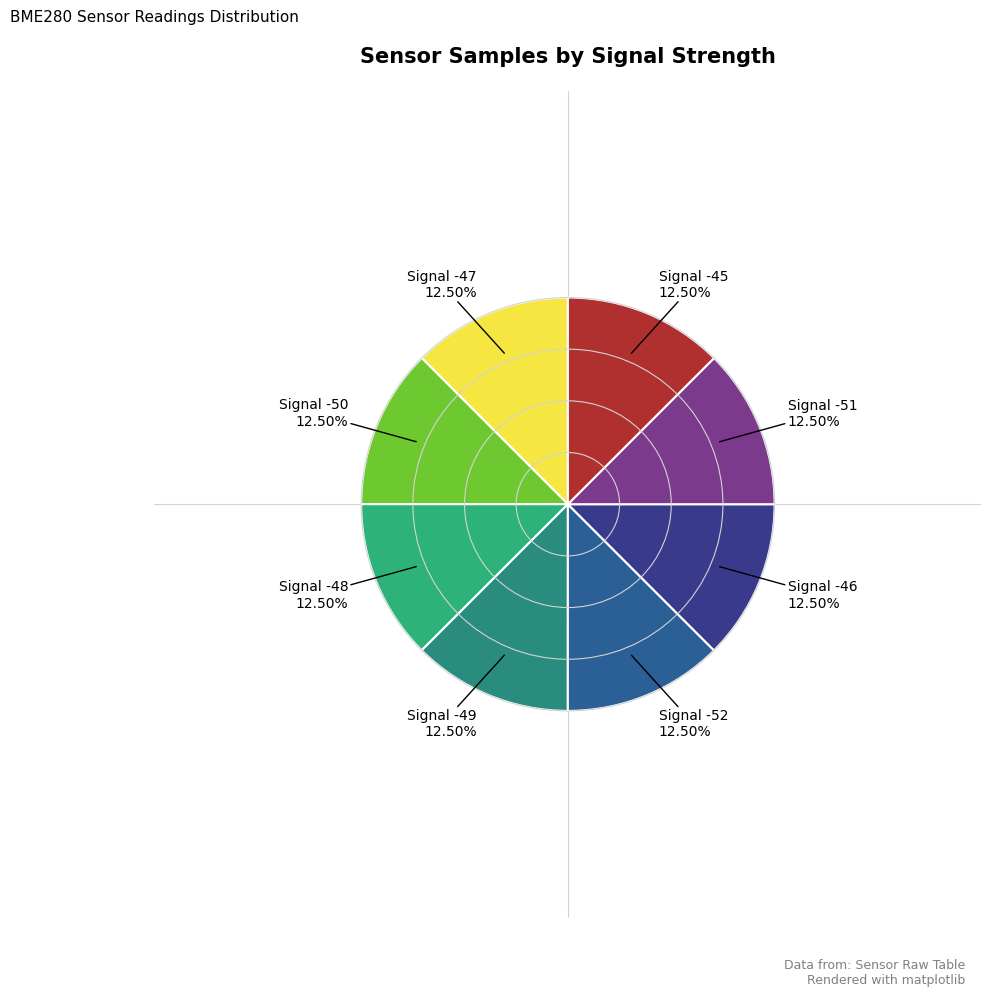

Count the number of slices in the pie.

8